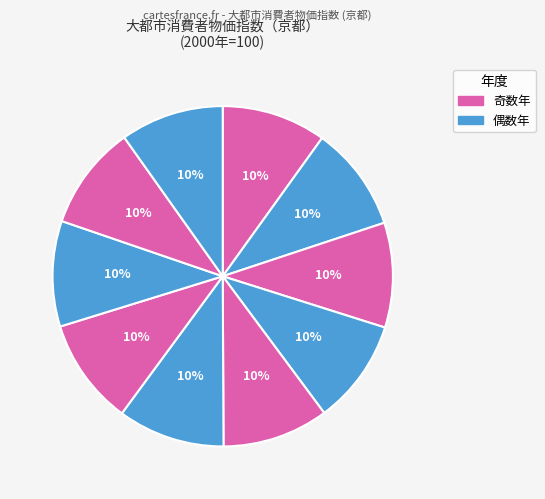

Which category has the biggest portion of the pie?

1998